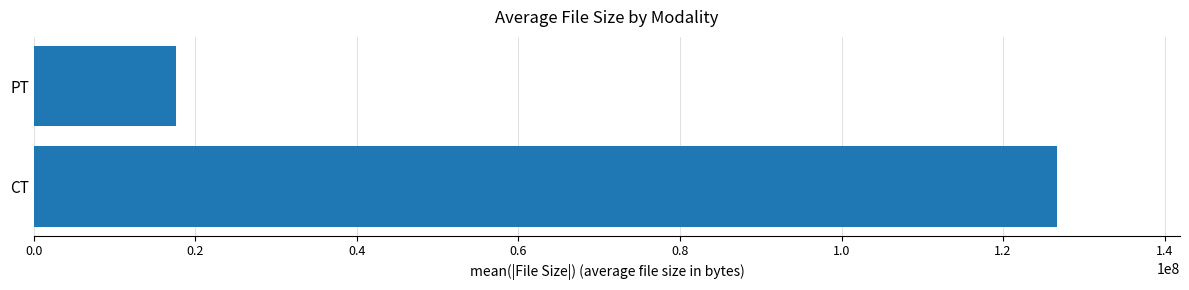

Reading bottom to top, what are all the values shown in this chart?

126697819.5	17655677.0